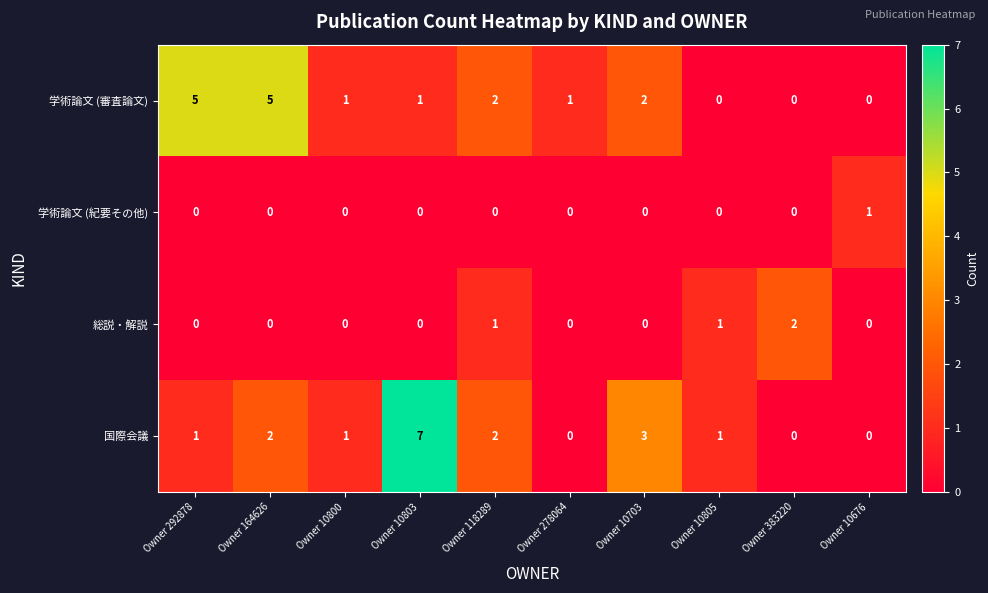

List the series in order of their peak value, highest first.

国際会議, 学術論文 (審査論文), 総説・解説, 学術論文 (紀要その他)